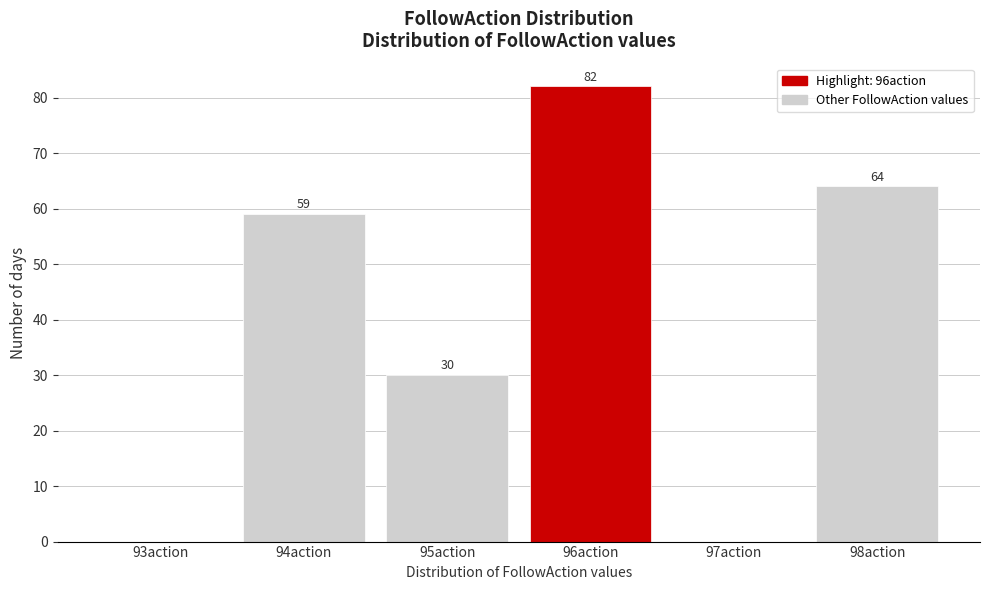

Reading left to right, extract all data points from this chart.

93action=0	94action=59	95action=30	96action=82	97action=0	98action=64